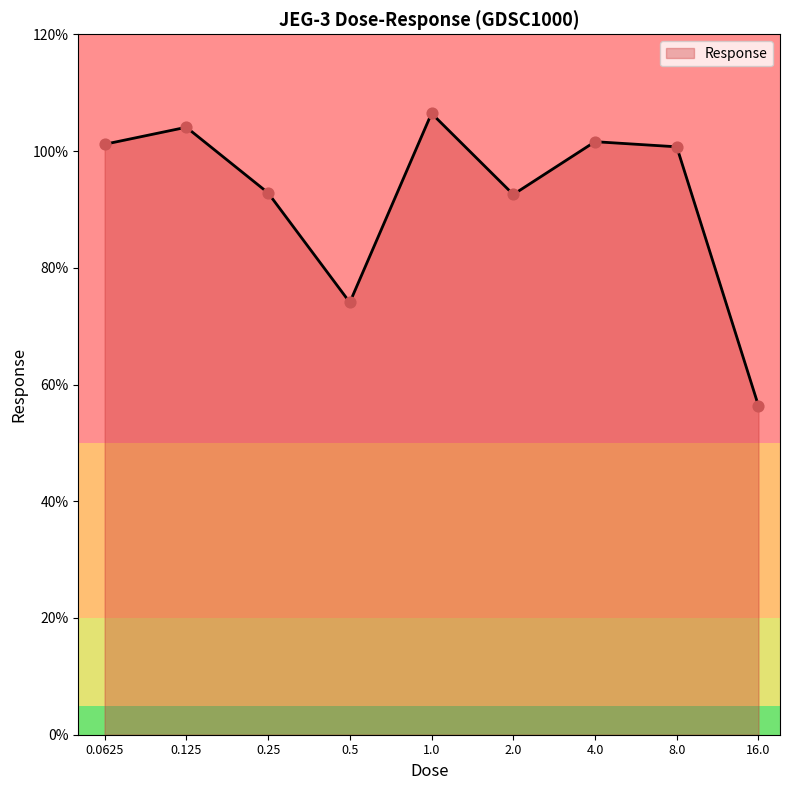

What is the difference between the maximum and minimum values?

50.1